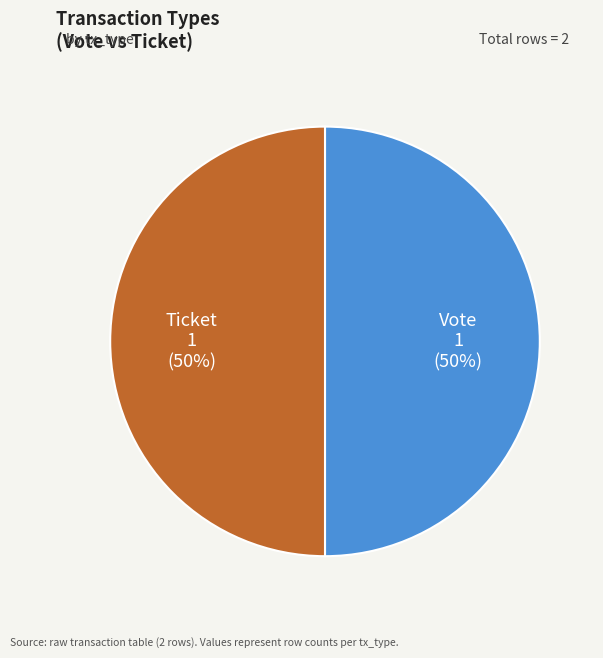

Is the sum of Ticket and Vote greater than half?

Yes